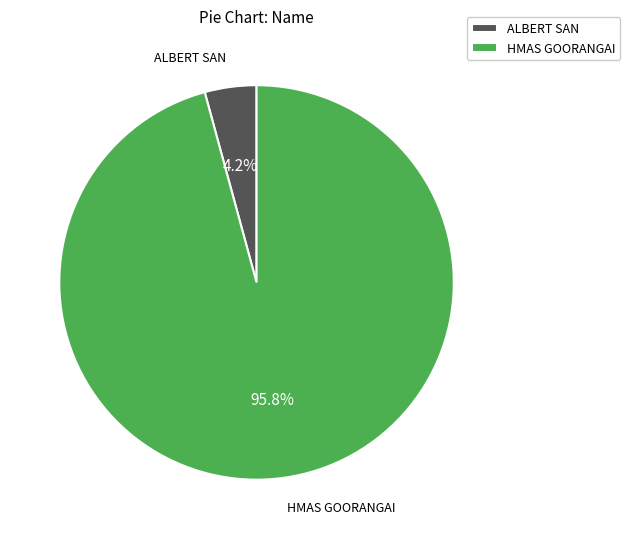

Which slice is the largest?

HMAS GOORANGAI